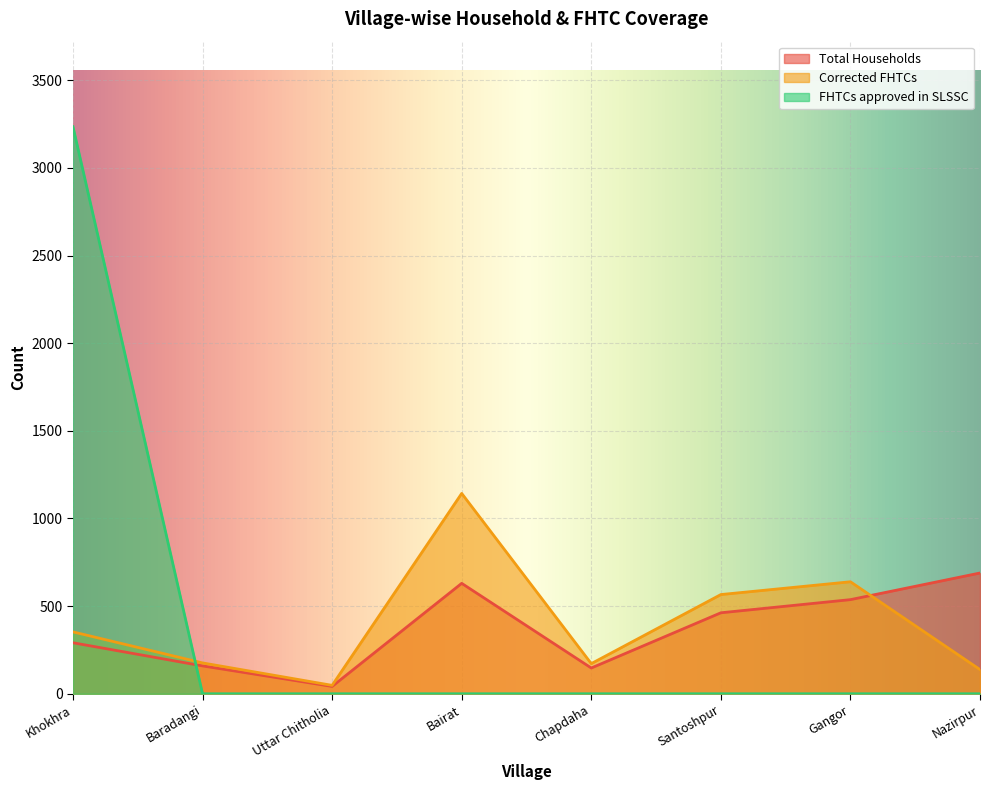

What is the sum of the Total Households values at Baradangi and Gangor?

696